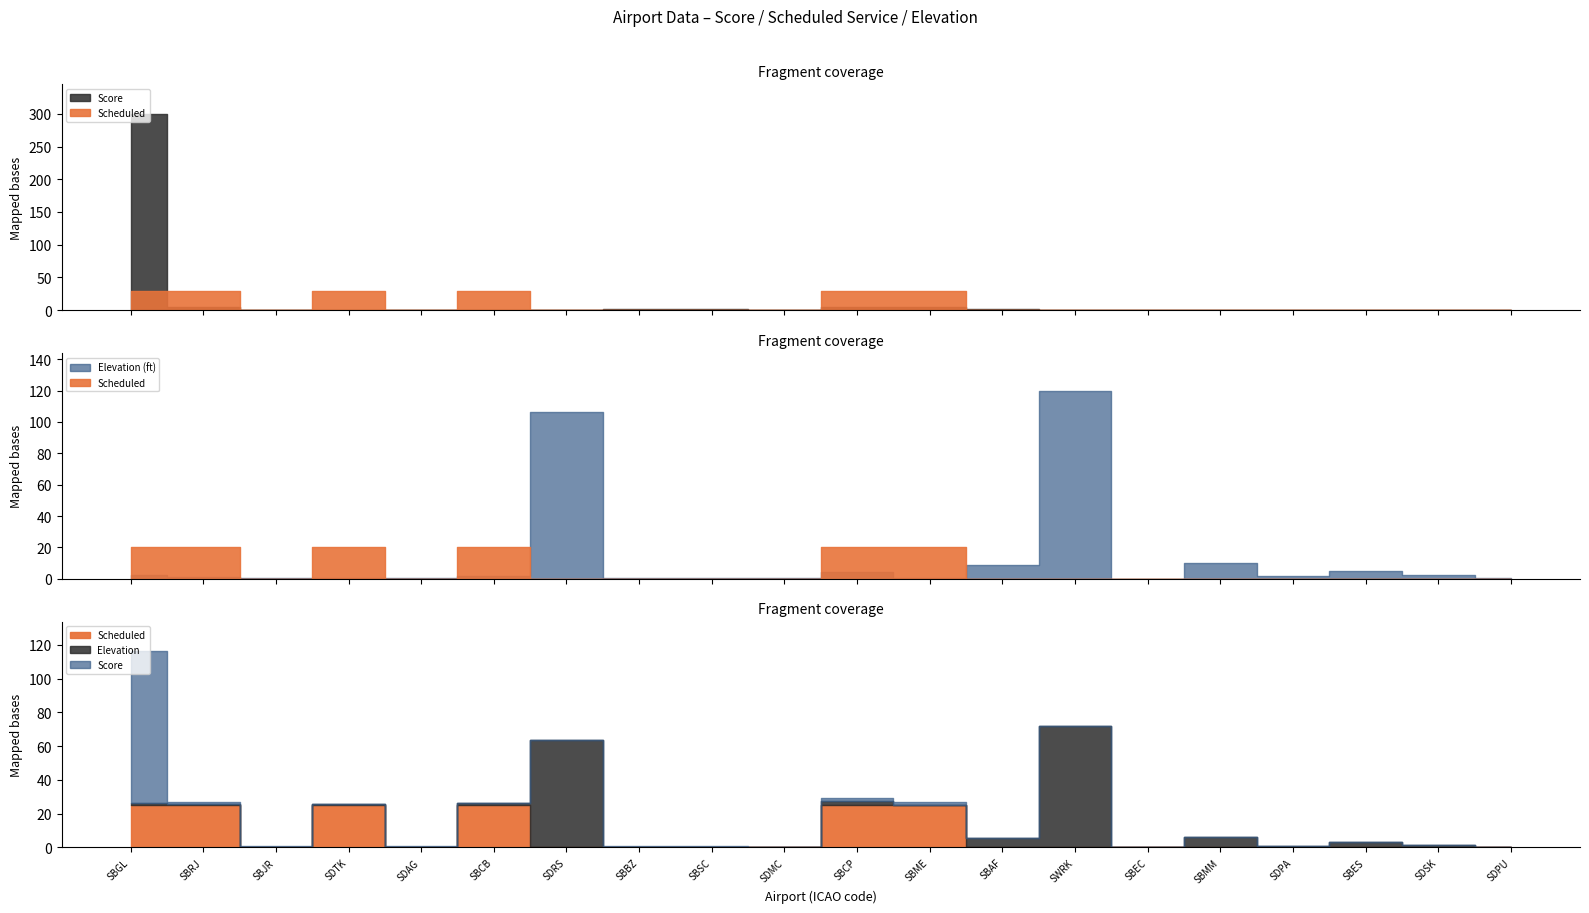

How many values in Scheduled are above zero?

6